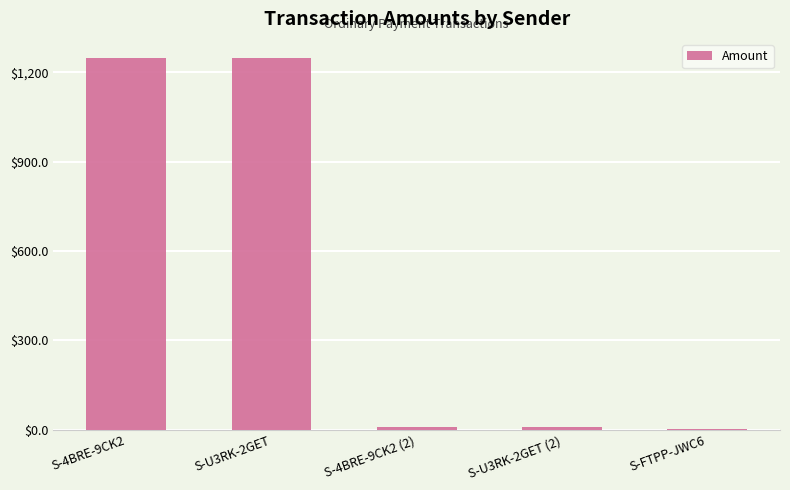

What is the ratio of the value at S-U3RK-2GET to the value at S-4BRE-9CK2?

1.0